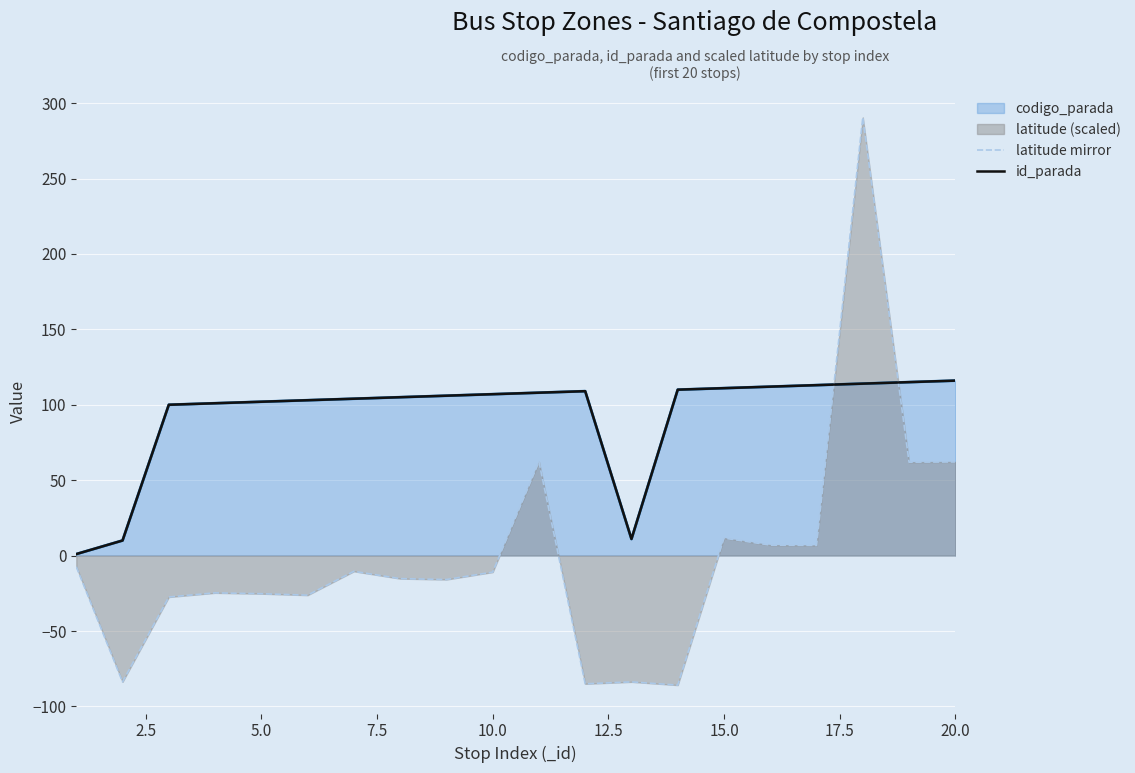

How many lines are shown in the chart?

2